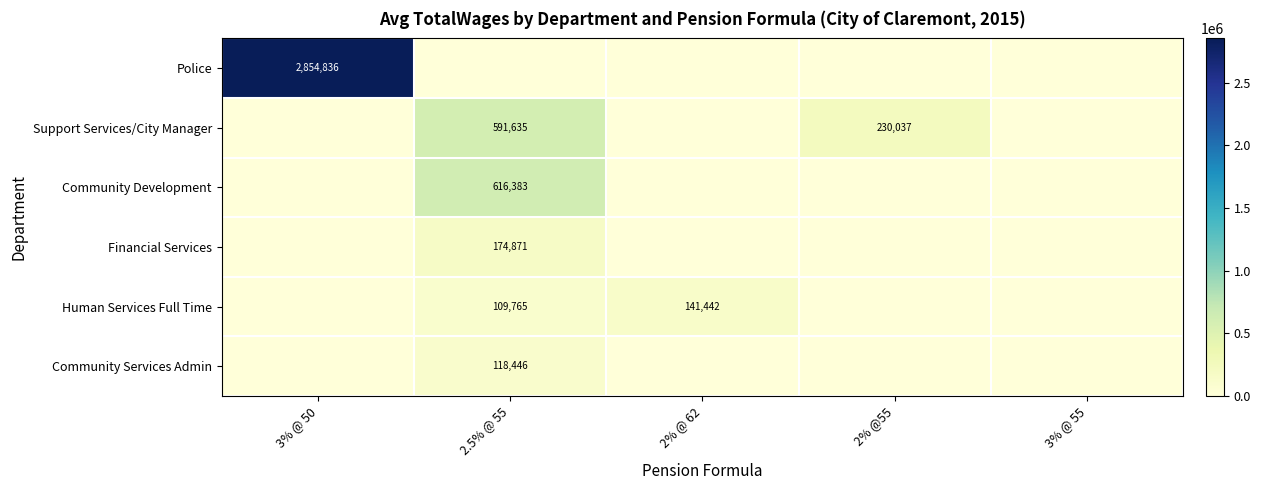

The value of Police at 3% @ 50 is 2854836. True or false?

True